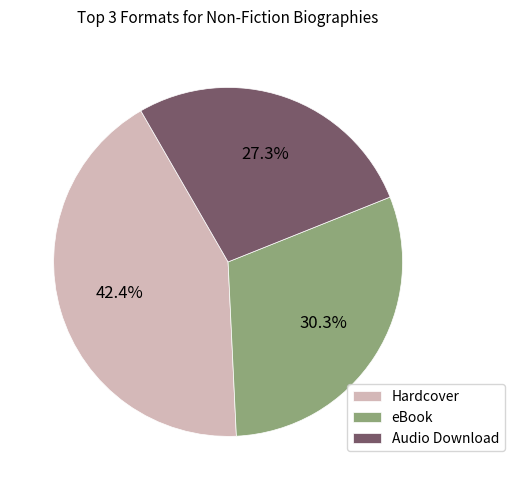

To the nearest percent, what is the combined percentage of eBook and Audio Download?

58%